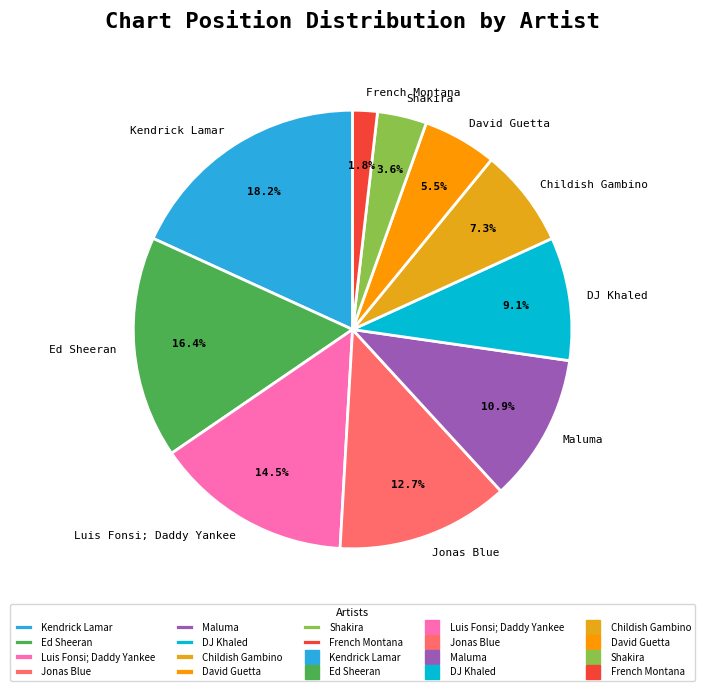

What portion of the pie excludes Jonas Blue?

87.3%